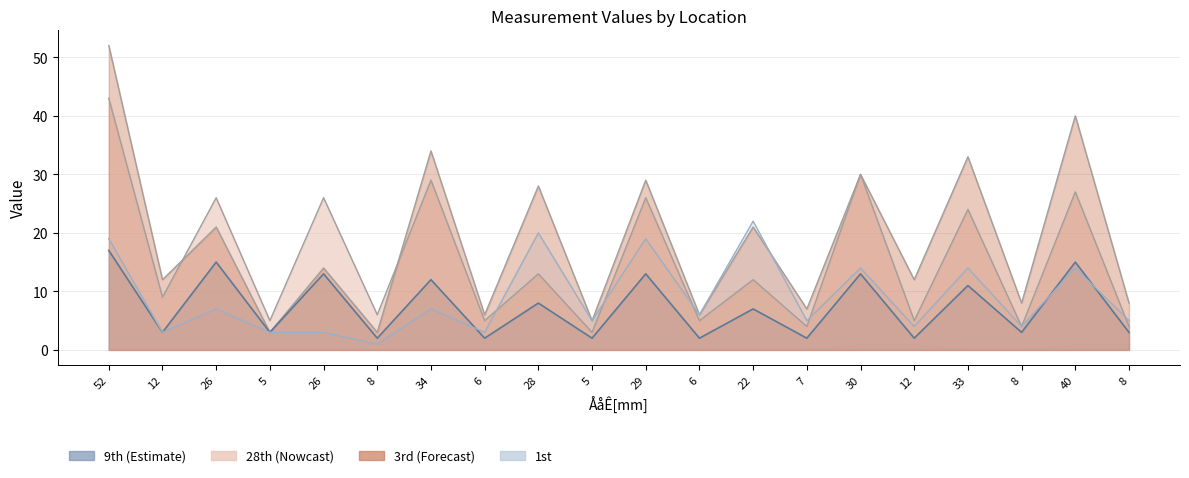

At 8, list the series in order from largest to smallest.

28th, 3rd, 9th, 1st